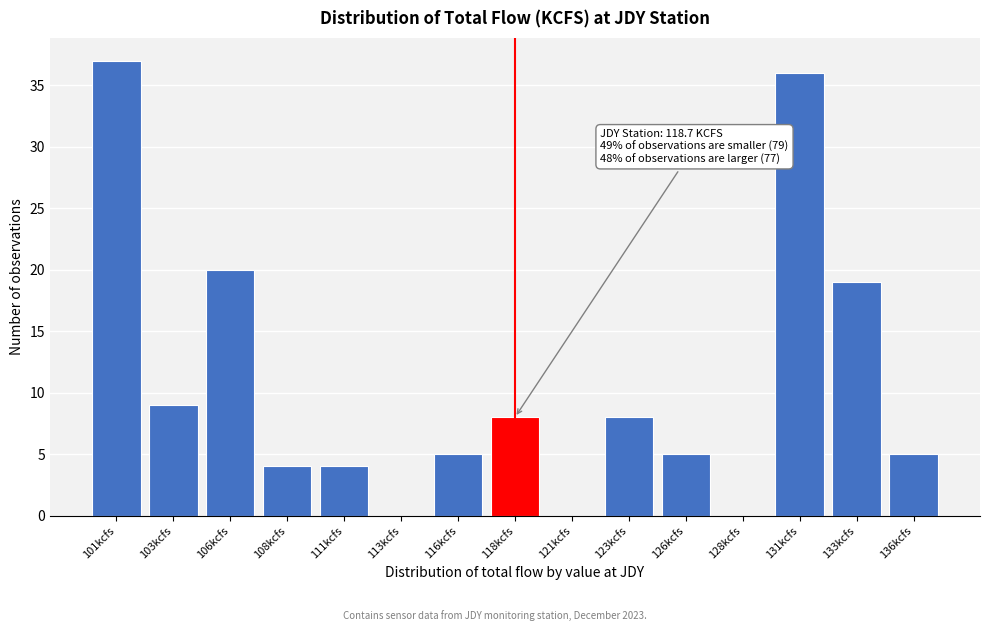

Reading left to right, list all the values displayed in this chart.

101kcfs=37	103kcfs=9	106kcfs=20	108kcfs=4	111kcfs=4	113kcfs=0	116kcfs=5	118kcfs=8	121kcfs=0	123kcfs=8	126kcfs=5	128kcfs=0	131kcfs=36	133kcfs=19	136kcfs=5